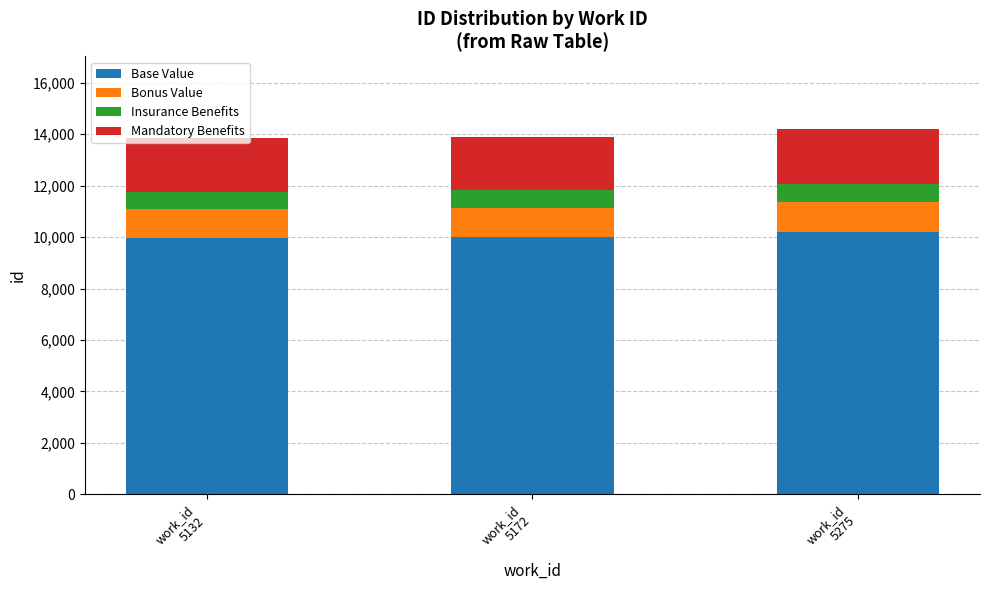

What is the lowest value of the Base Value series?

9971.3